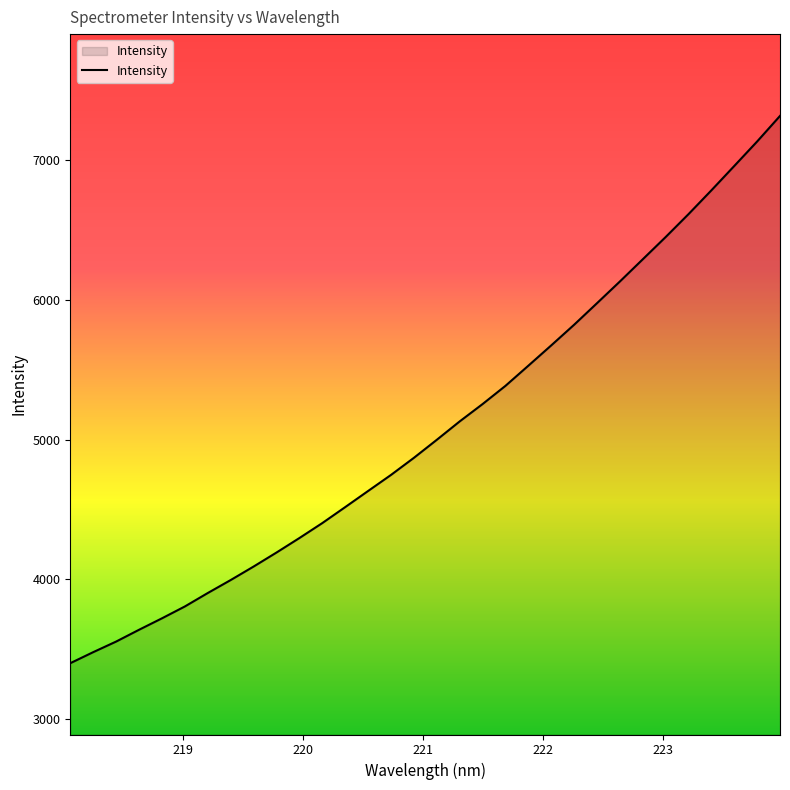

What is the difference between the maximum and minimum values?

3915.2